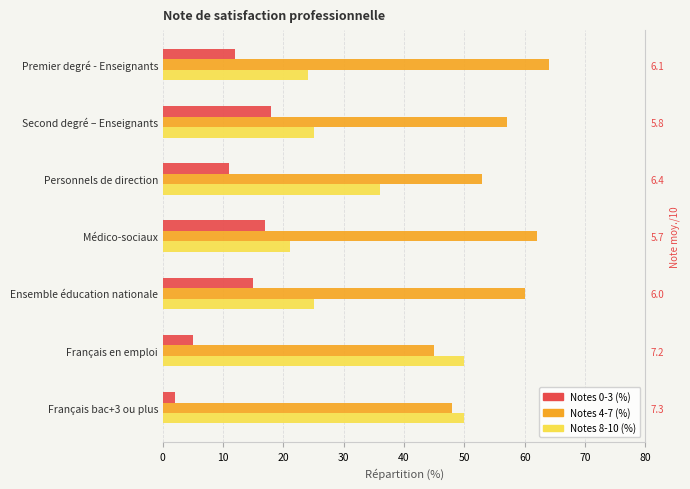

What is the minimum value shown in the chart?

2